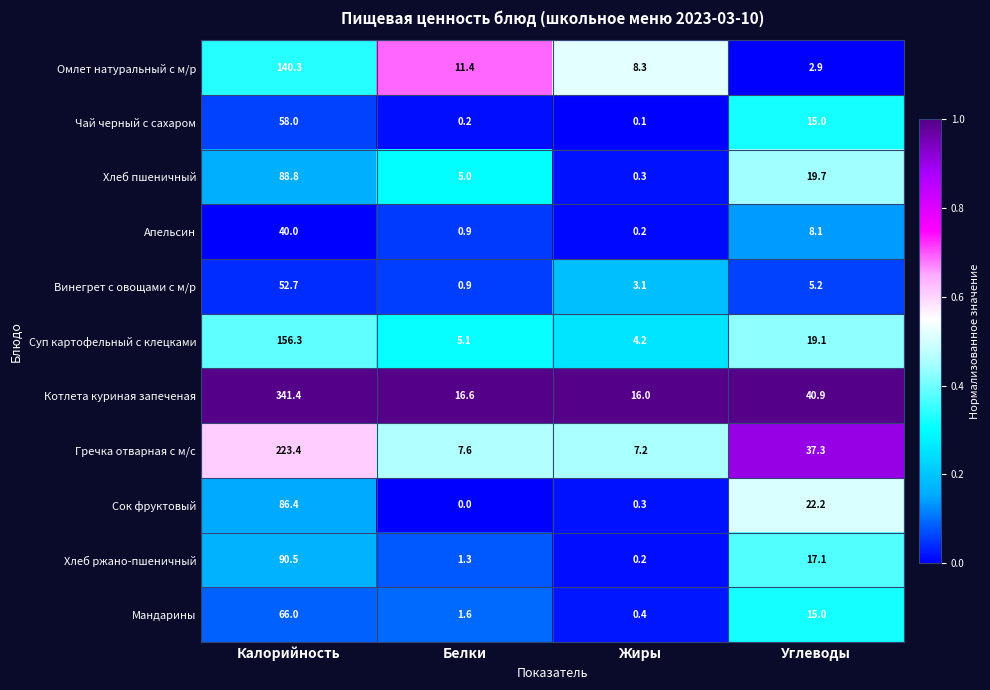

Which series has the widest spread of values?

Котлета куриная запеченая